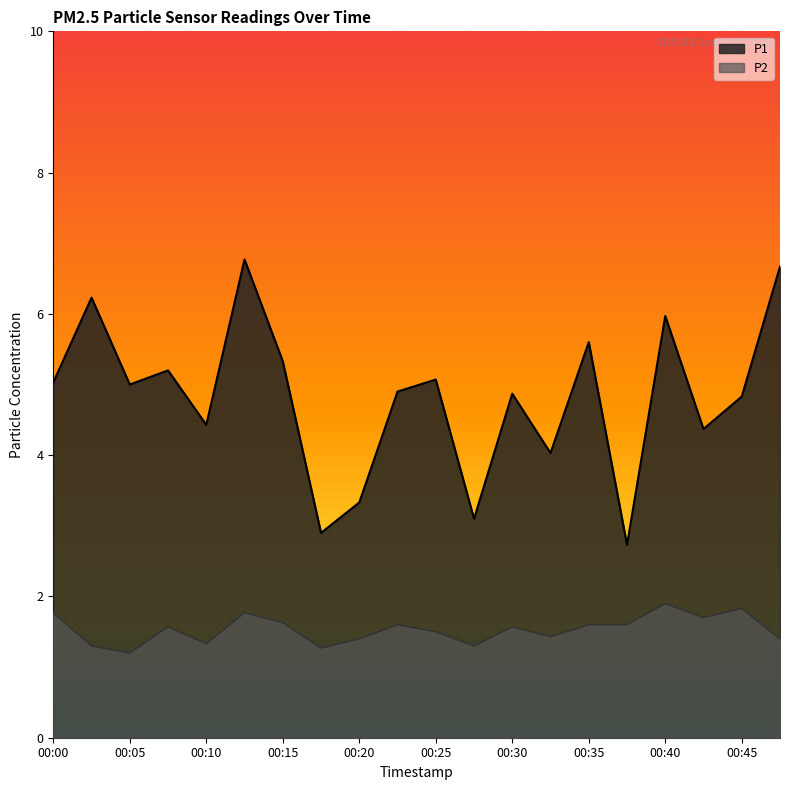

How many lines are shown in the chart?

2